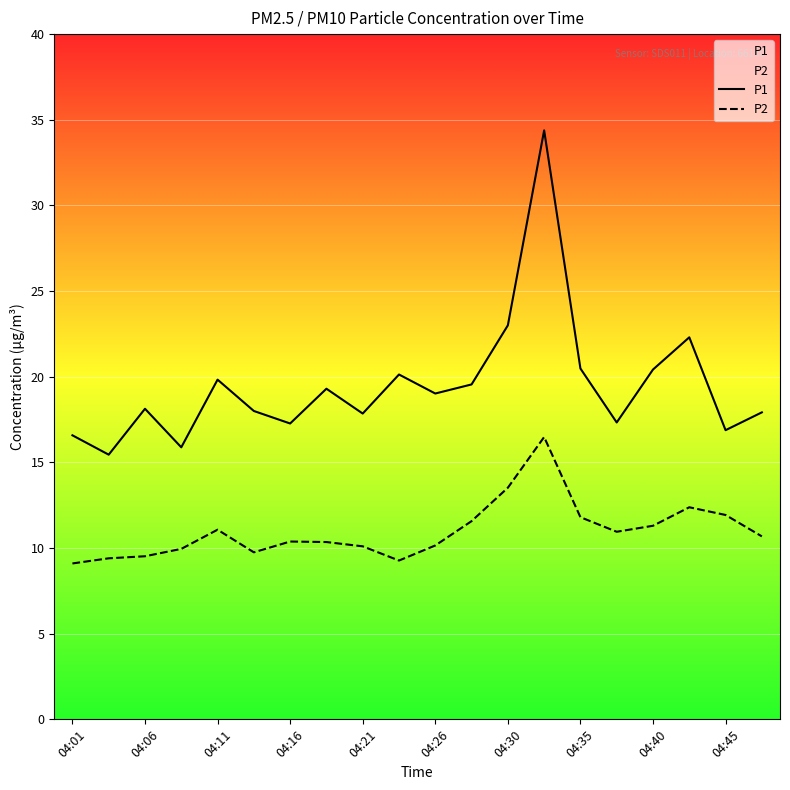

Read the P1 value at 04:26.

19.0